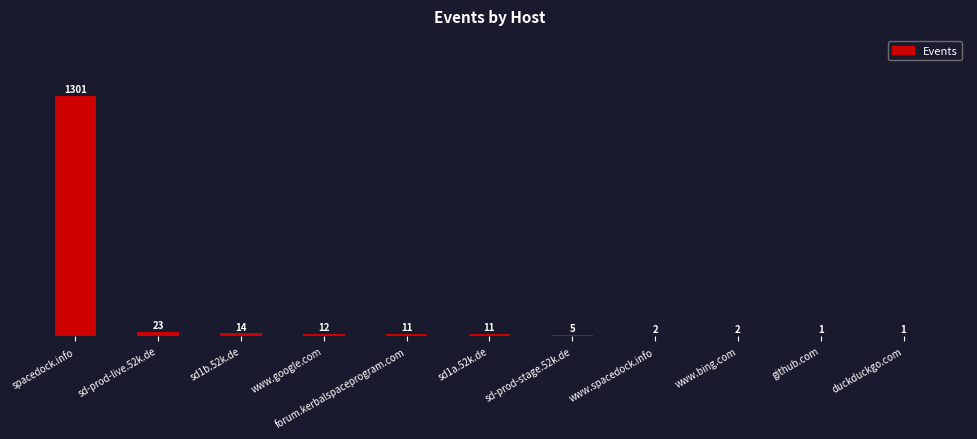

Which has a higher value, forum.kerbalspaceprogram.com or sd1b.52k.de?

sd1b.52k.de